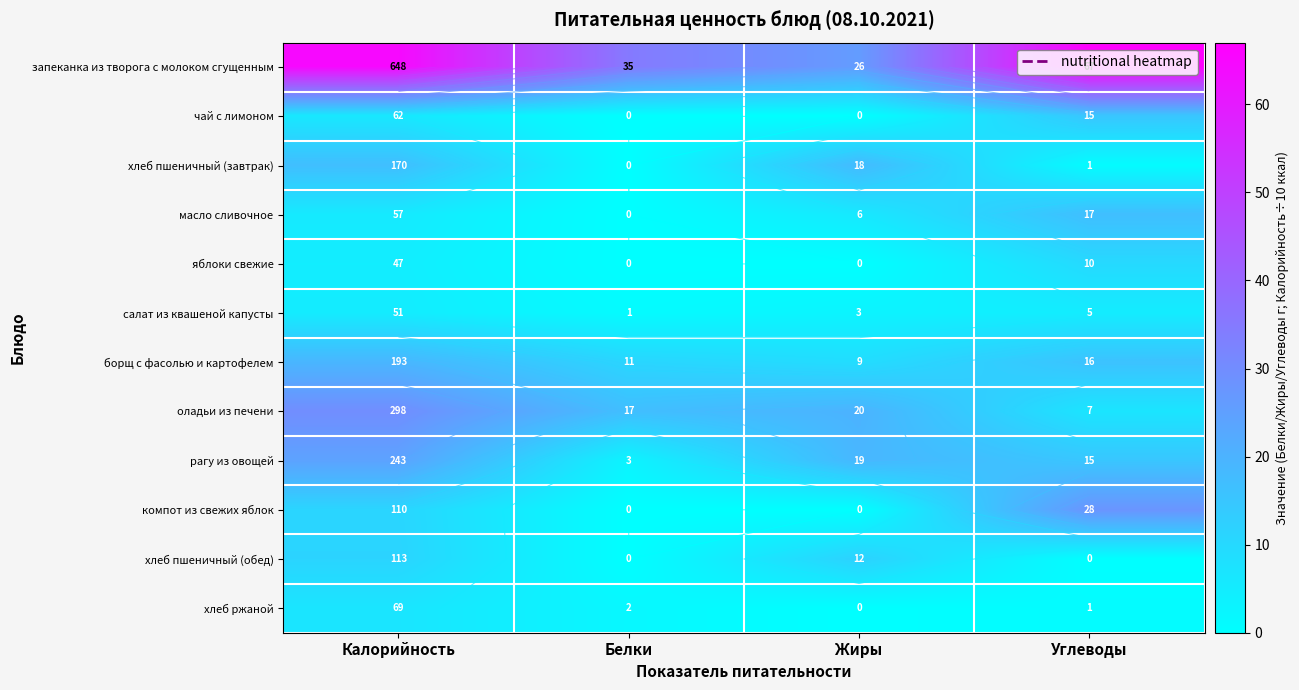

What is the sum of all салат из квашеной капусты values?

14.1